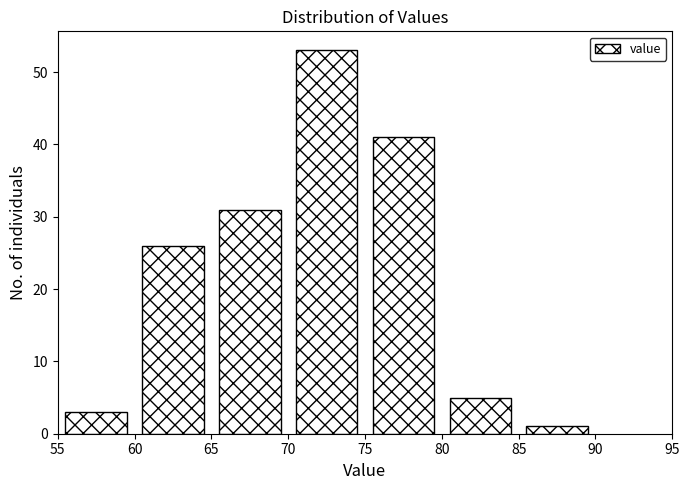

Which range on the x-axis has the tallest bar?

70 to 75